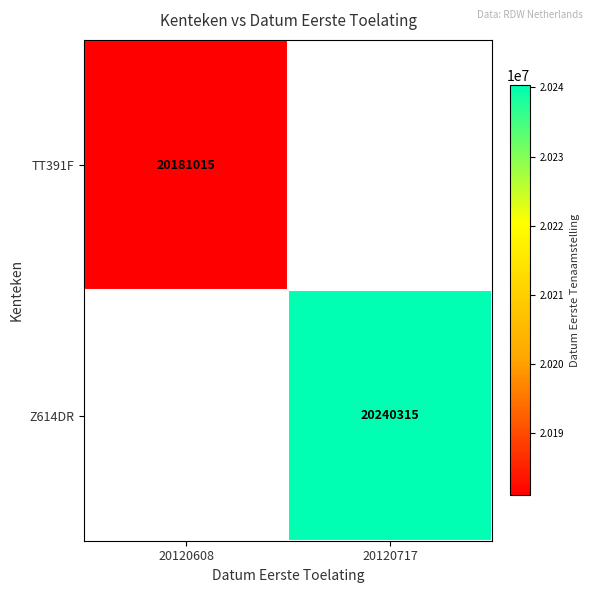

Is the value of Z614DR at 20120717 greater than the value of TT391F at 20120608?

Yes